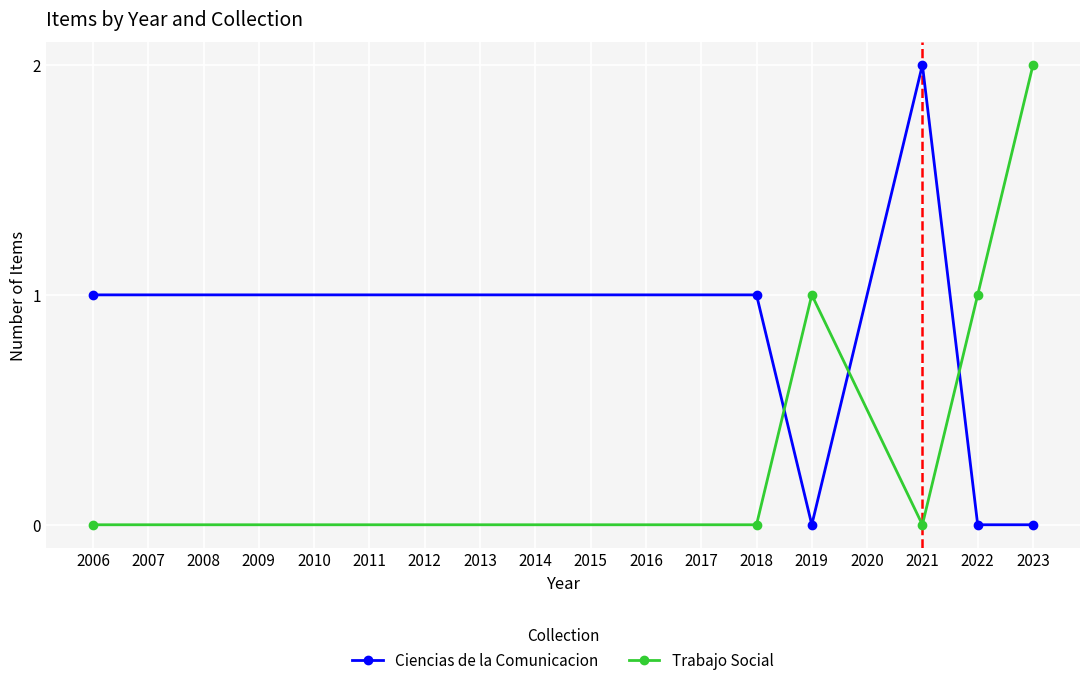

Between which two adjacent categories do Trabajo Social and Ciencias de la Comunicacion first intersect?

2018 and 2019